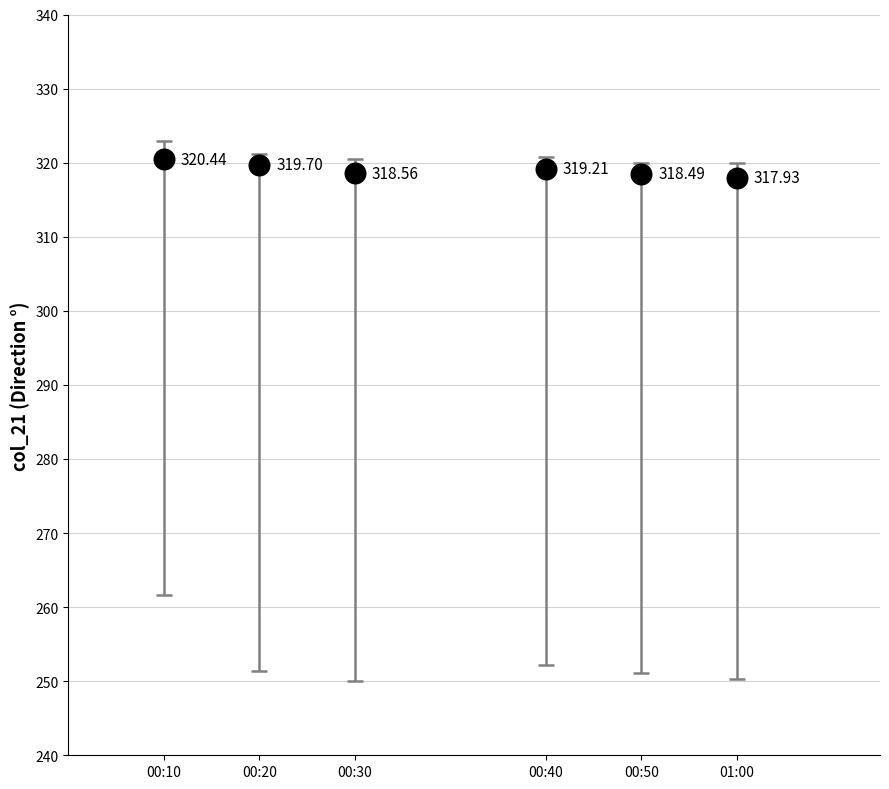

What is the range of X values (max minus min)?

6.0